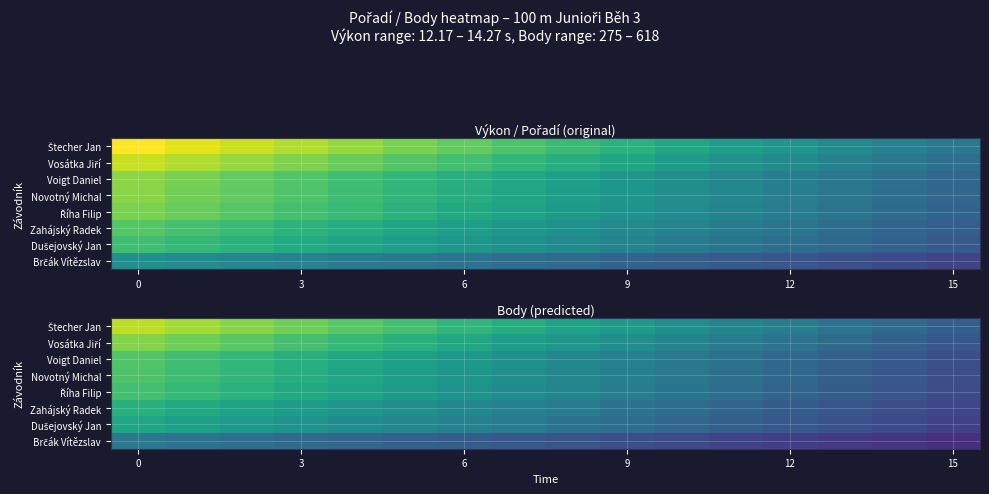

Between 9 and 13, which series saw the biggest shift?

row_0